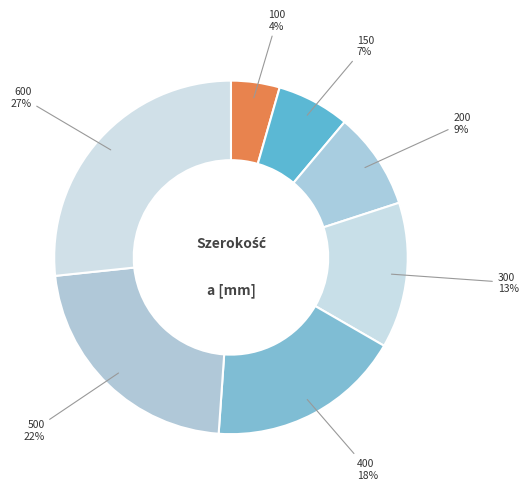

Is there a majority slice in this chart?

No